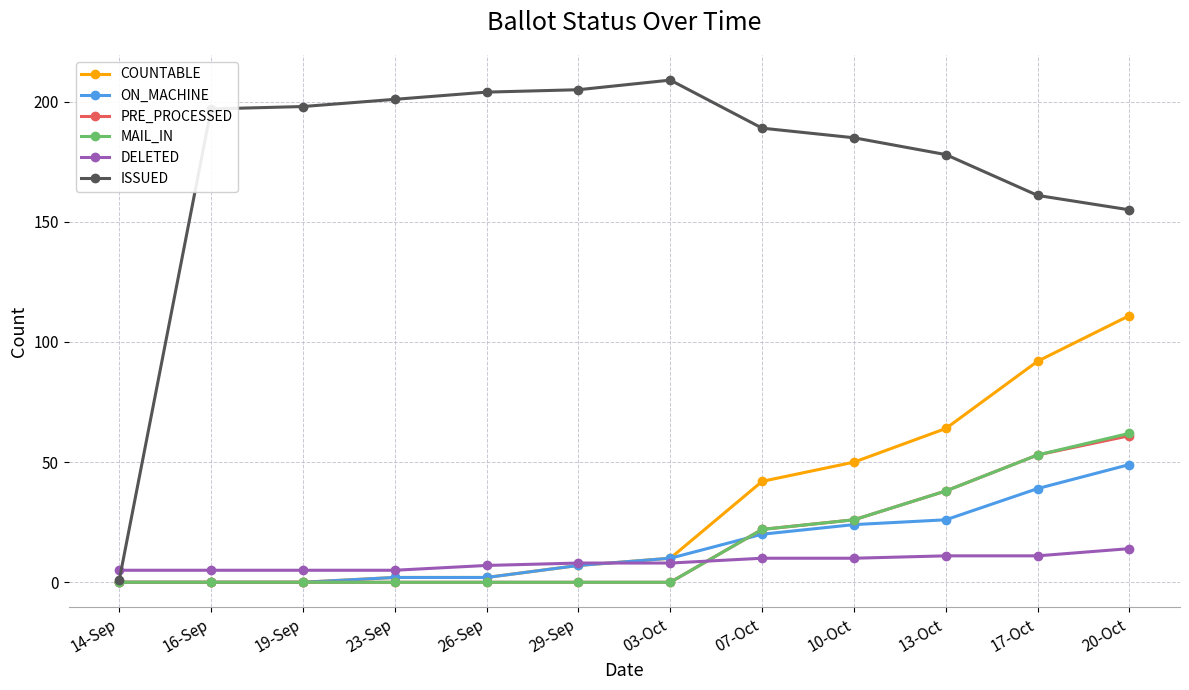

What are all the series names shown in the legend?

COUNTABLE, ON_MACHINE, PRE_PROCESSED, MAIL_IN, DELETED, ISSUED